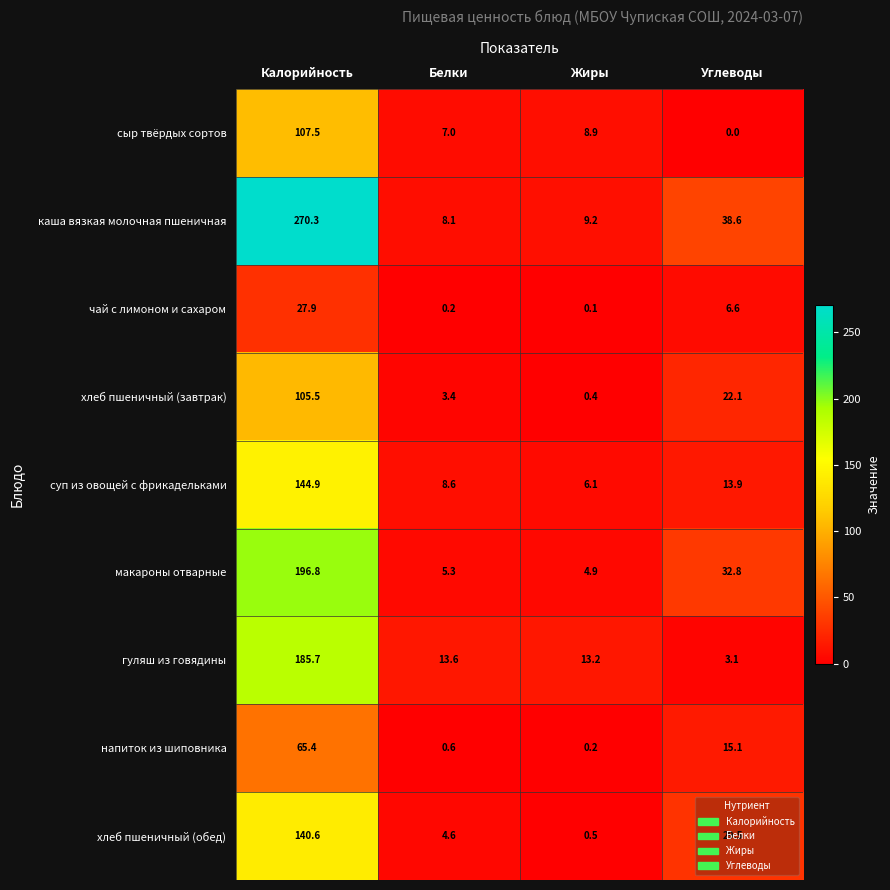

At which category is the sum across all series the highest?

Калорийность